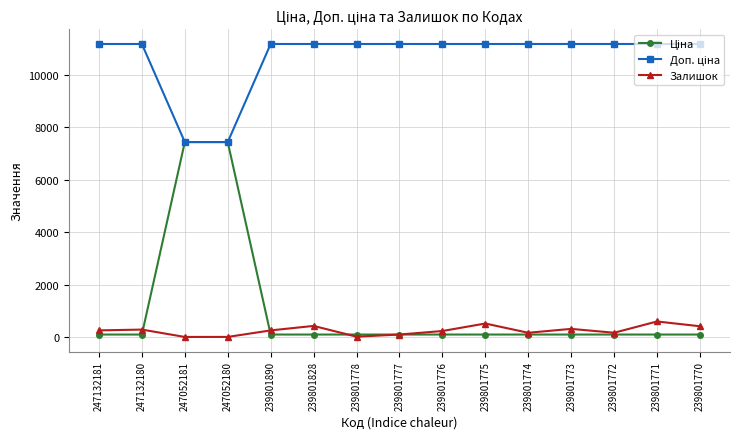

What is the difference between the highest and lowest values at 247132181?

11057.3